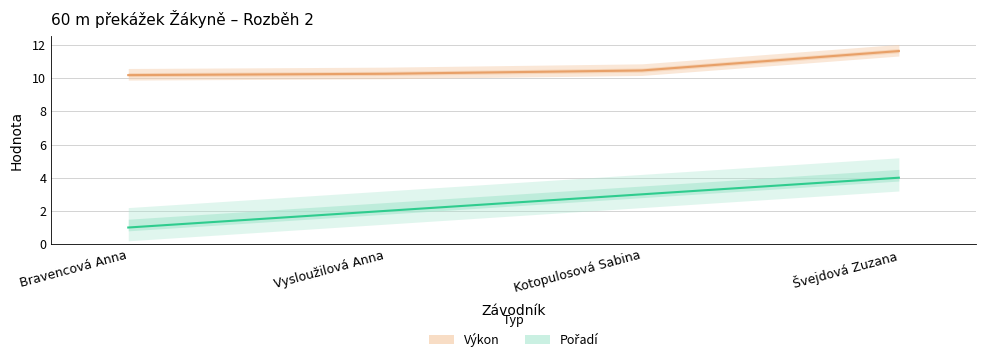

What is the approximate value of Výkon at Vysloužilová Anna?

10.3